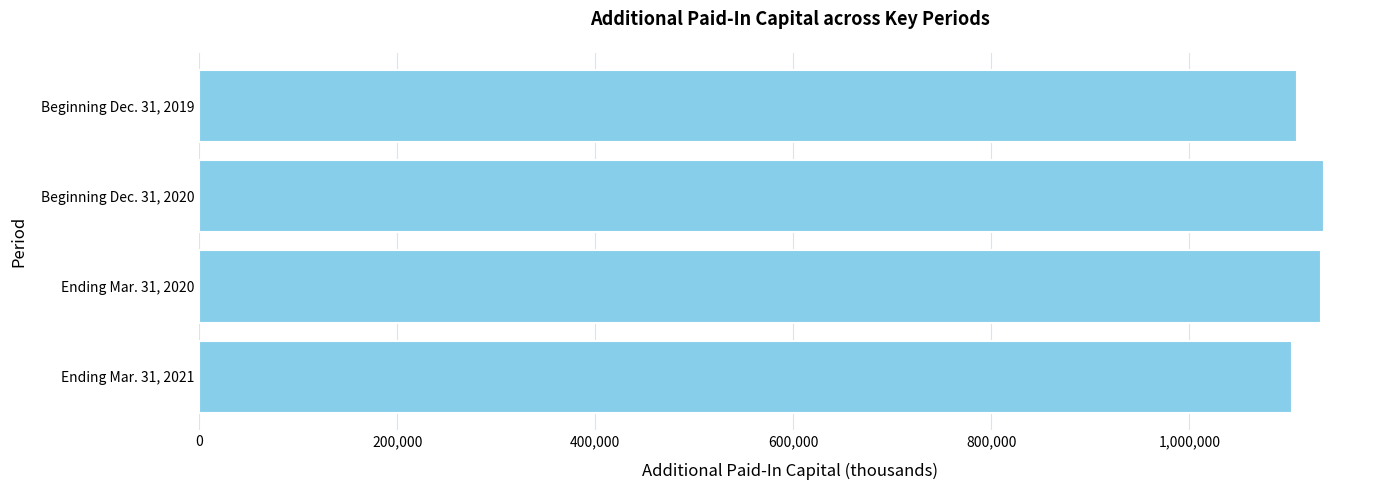

What is the maximum value shown in the chart?

1135644